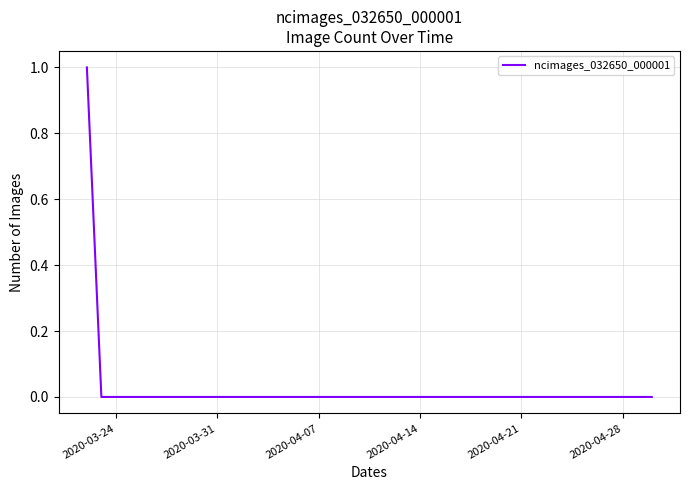

The value at 2020-04-14 is 0. True or false?

True